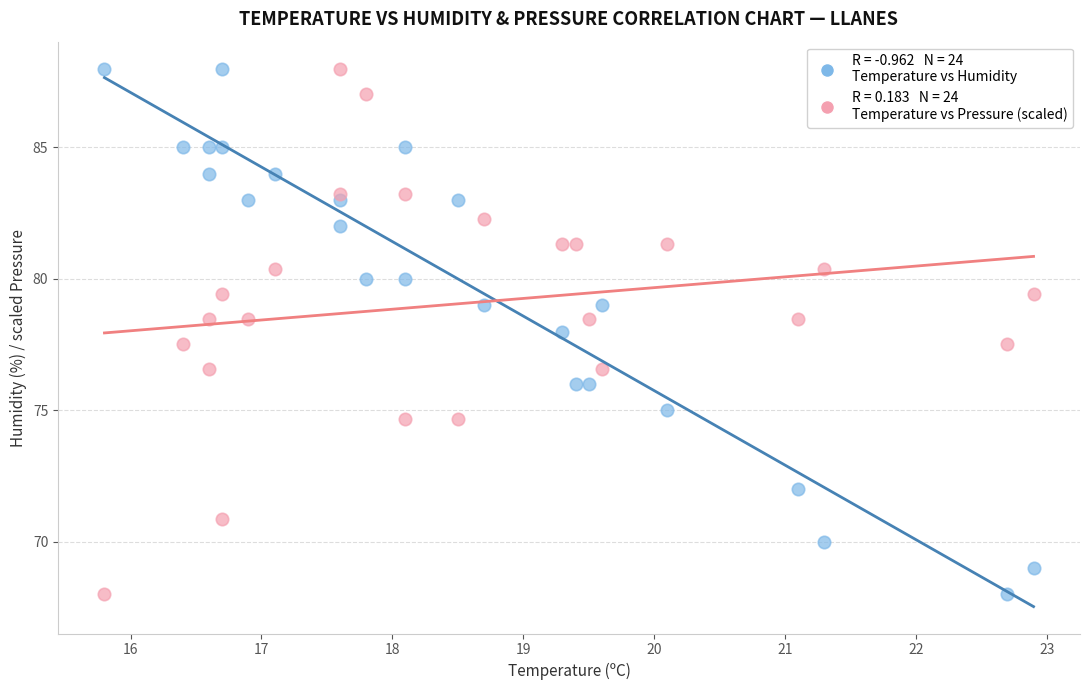

Across all data points, what is the range of Y values (max minus min)?

20.0